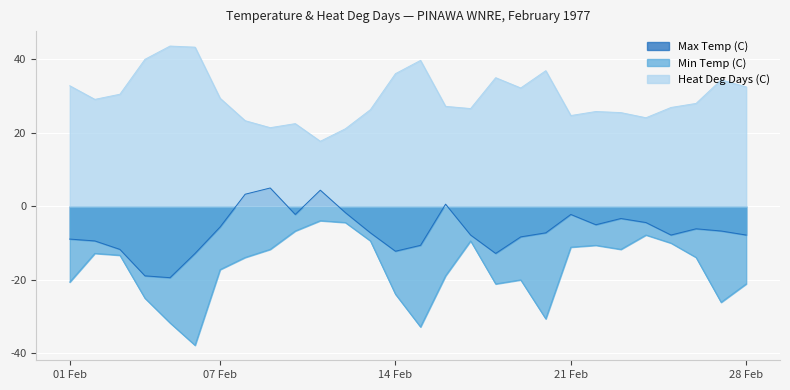

Reading left to right, list all the values displayed in this chart.

Max Temp (C): -8.9	-9.4	-11.7	-18.9	-19.4	-12.8	-5.6	3.3	5.0	-2.2	4.4	-1.7	-7.2	-12.2	-10.6	0.6	-7.8	-12.8	-8.3	-7.2	-2.2	-5.0	-3.3	-4.4	-7.8	-6.1	-6.7	-7.8
Min Temp (C): -20.6	-12.8	-13.3	-25.0	-31.7	-37.8	-17.2	-13.9	-11.7	-6.7	-3.9	-4.4	-9.4	-23.9	-32.8	-18.9	-9.4	-21.1	-20.0	-30.6	-11.1	-10.6	-11.7	-7.8	-10.0	-13.9	-26.1	-21.1
Heat Deg Days (C): 32.8	29.1	30.5	40.0	43.6	43.3	29.4	23.3	21.4	22.5	17.7	21.1	26.3	36.1	39.7	27.2	26.6	35.0	32.2	36.9	24.7	25.8	25.5	24.1	26.9	28.0	34.4	32.5